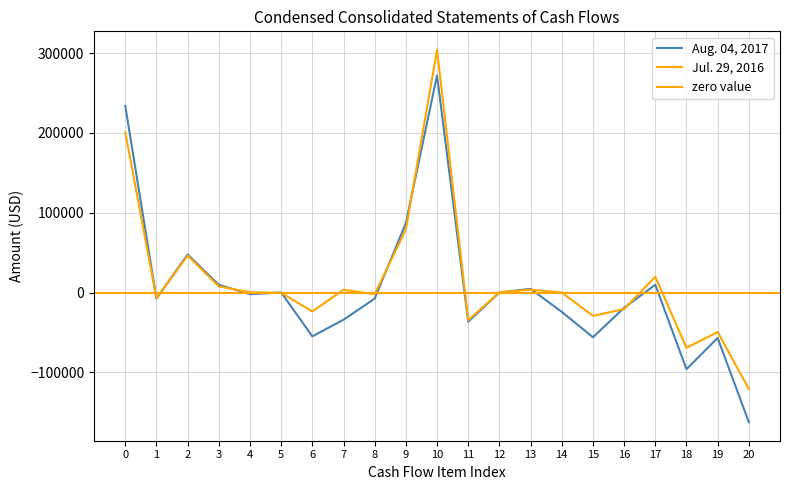

In Jul. 29, 2016, how many points are higher than both neighbors (excluding endpoints)?

6